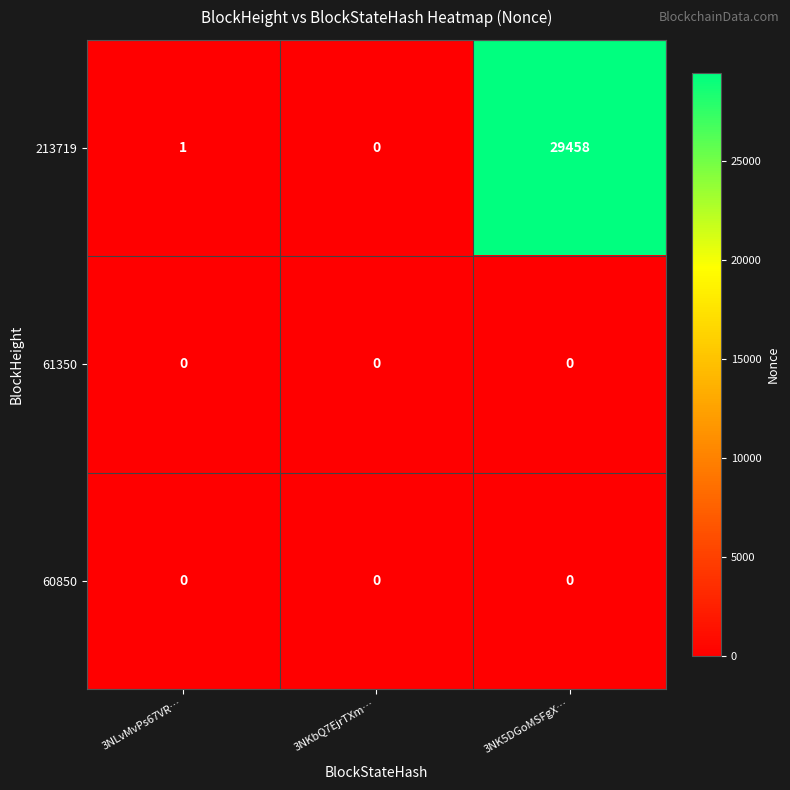

Which series has the largest range (max minus min)?

213719